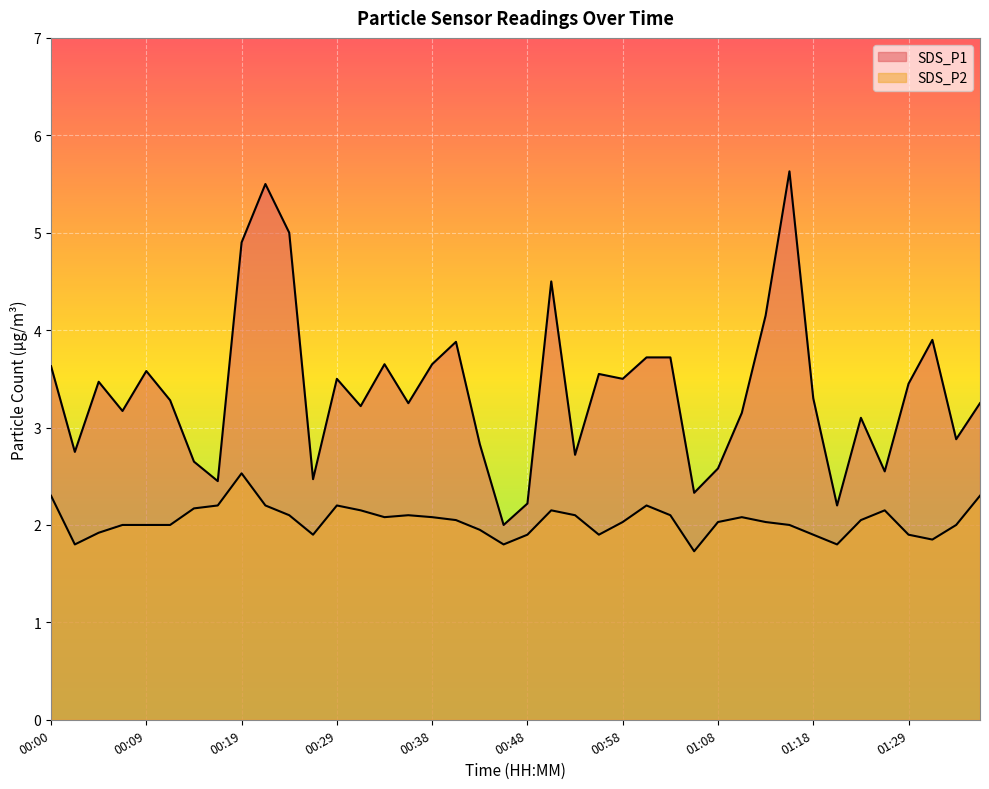

Which has a higher value, 01:08 or 00:00?

00:00